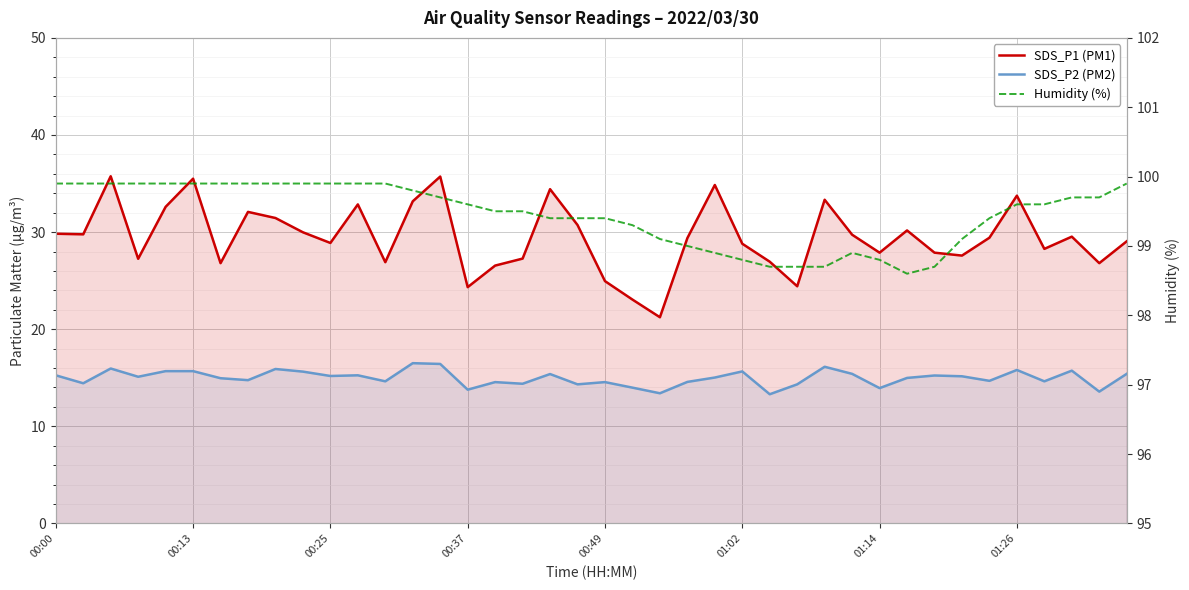

What is the spread (max minus min) of values at 01:02?

83.1